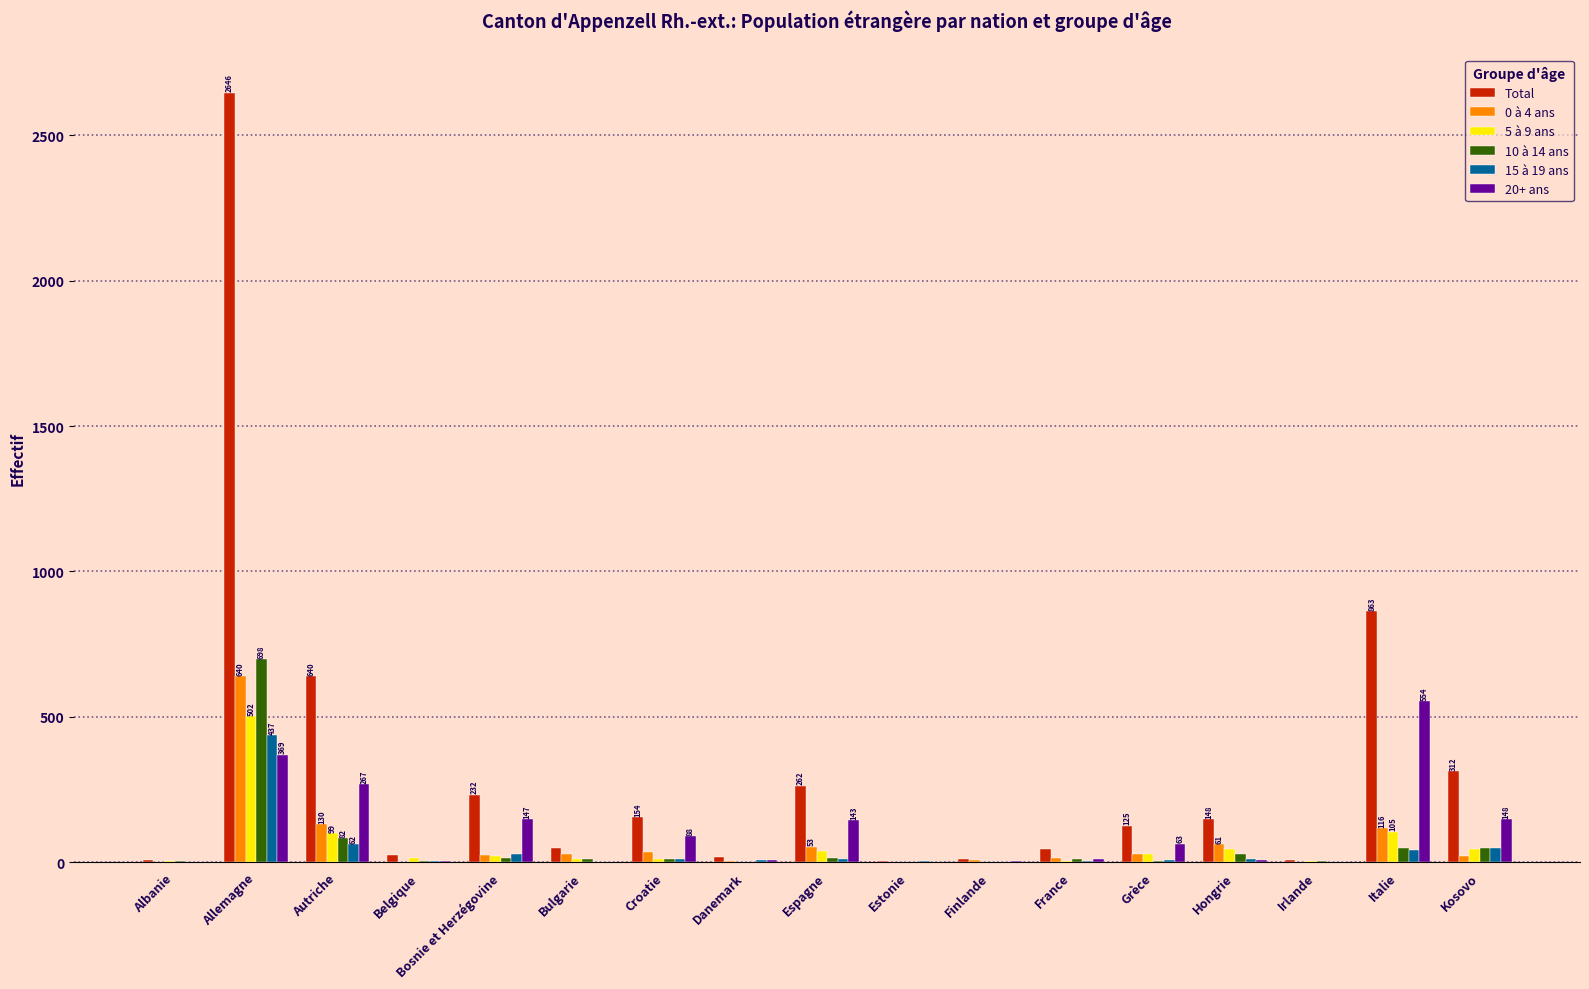

Is the value of 15 à 19 ans at Belgique greater than the value of Total at France?

No